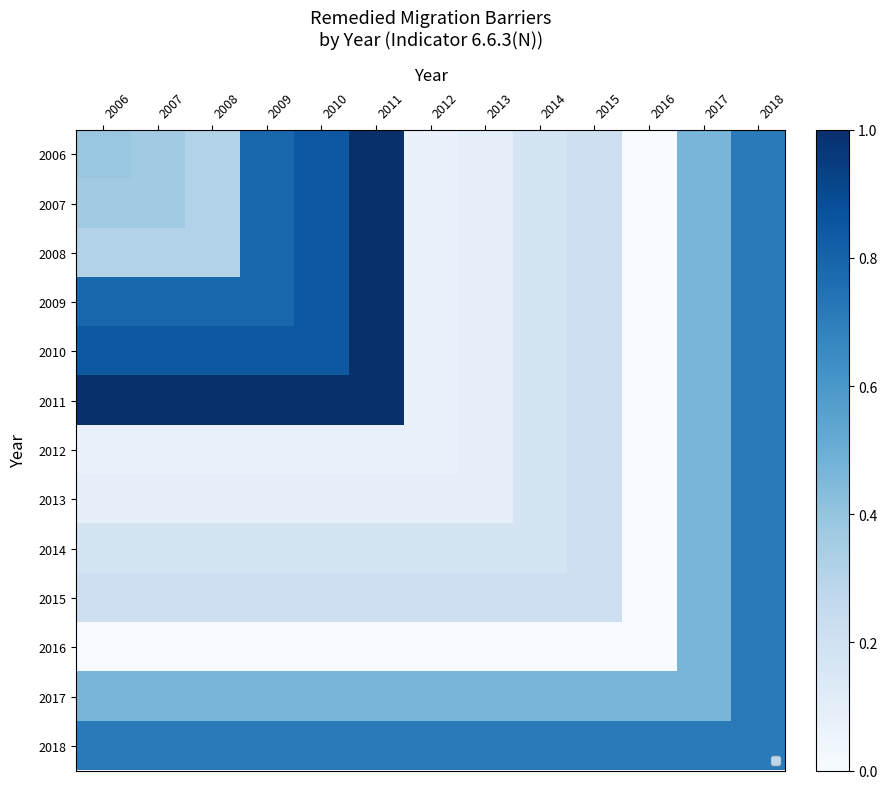

How many positive values does the 2008 series have?

12